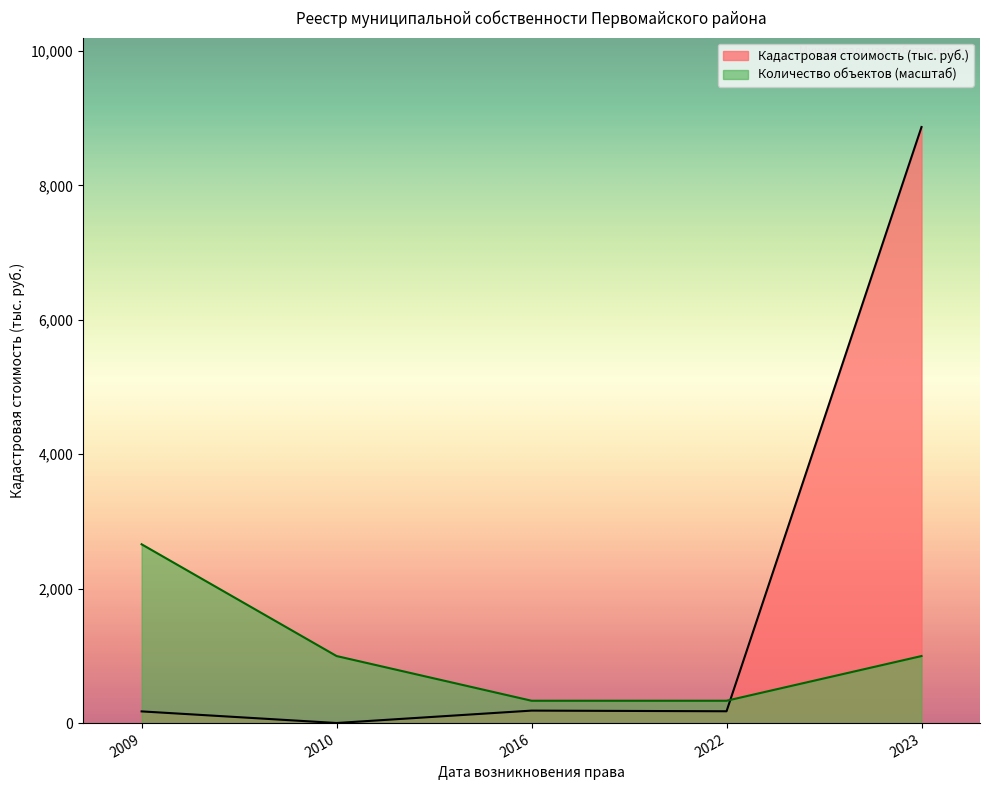

Is the value of Кадастровая стоимость (тыс. руб.) at 2016 greater than the value of Количество объектов (масштаб) at 2023?

No